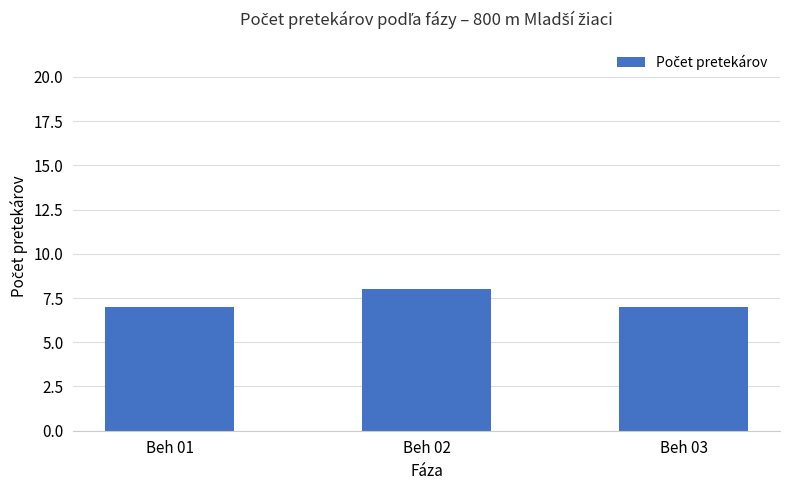

What is the maximum value shown in the chart?

8